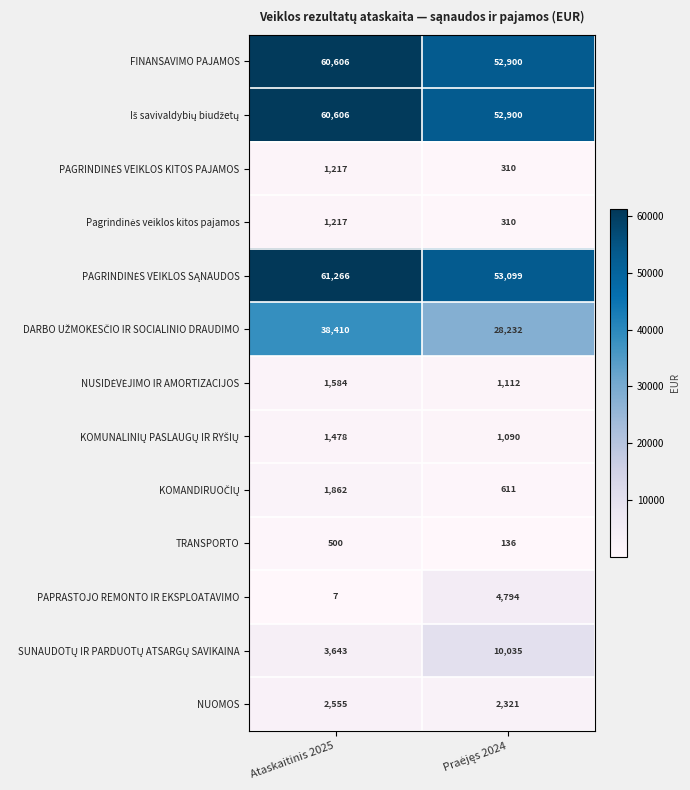

Is the value of NUOMOS at Ataskaitinis 2025 greater than the value of FINANSAVIMO PAJAMOS at Ataskaitinis 2025?

No